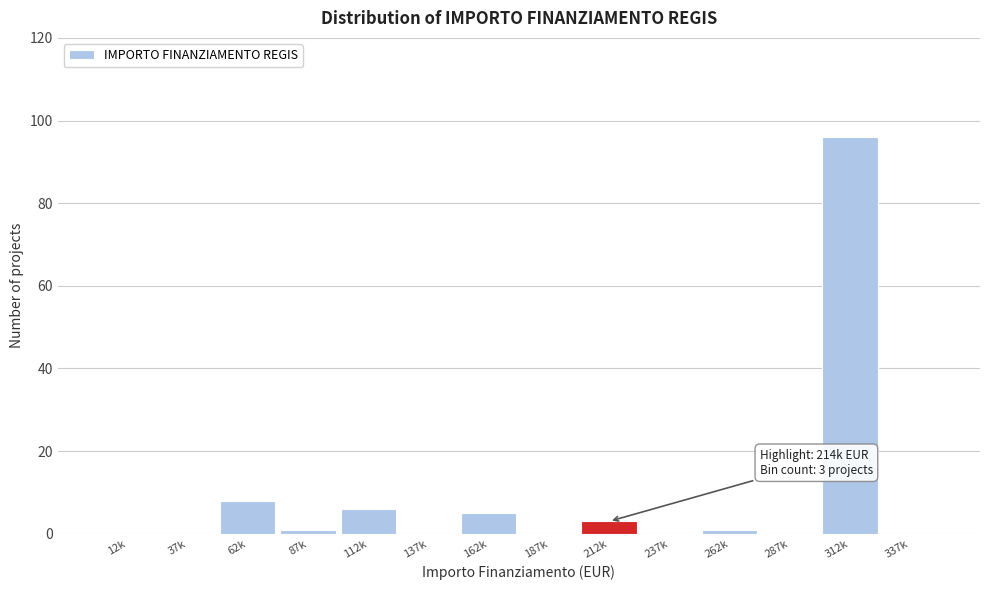

What is the sum of all values?

120